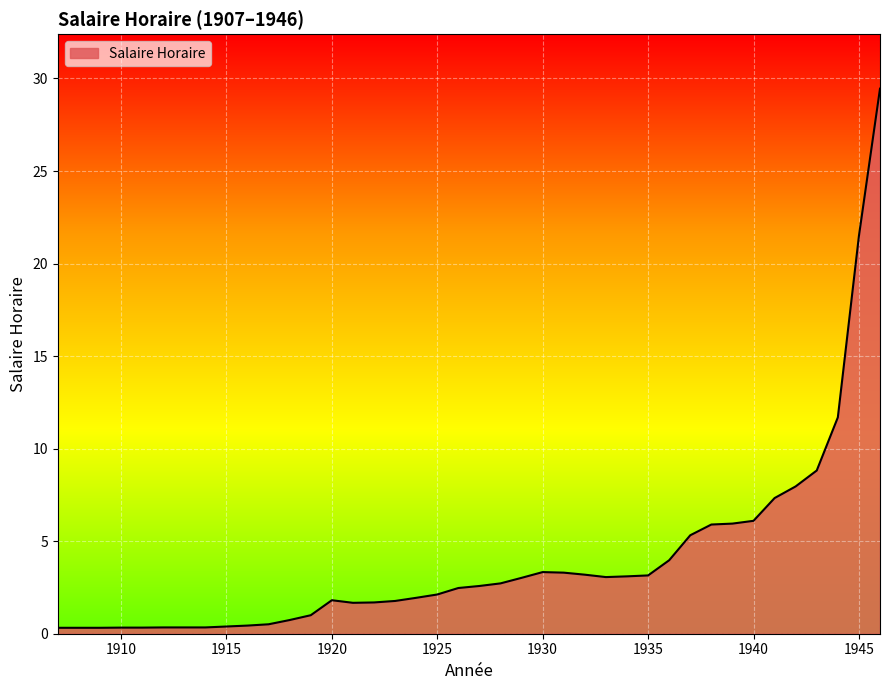

What is the difference between the maximum and minimum values?

29.1